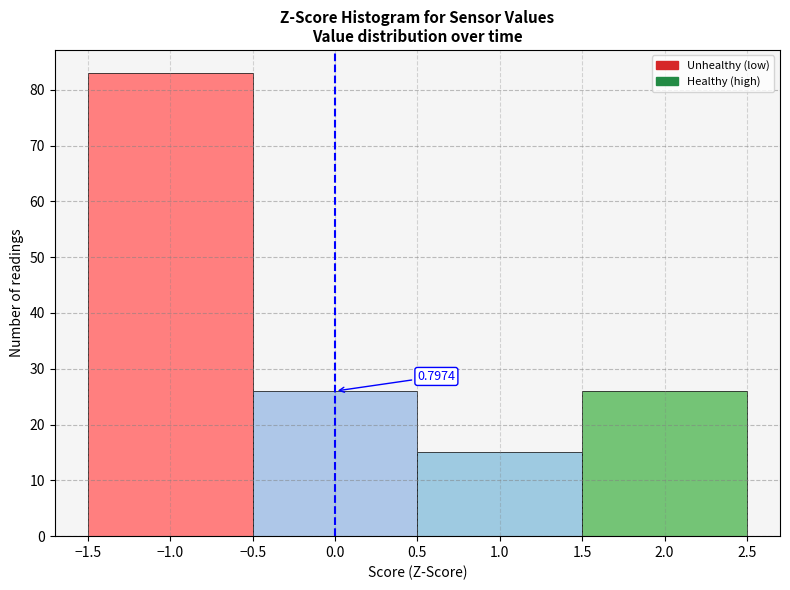

Which range on the x-axis has the tallest bar?

-1.5 to -0.5